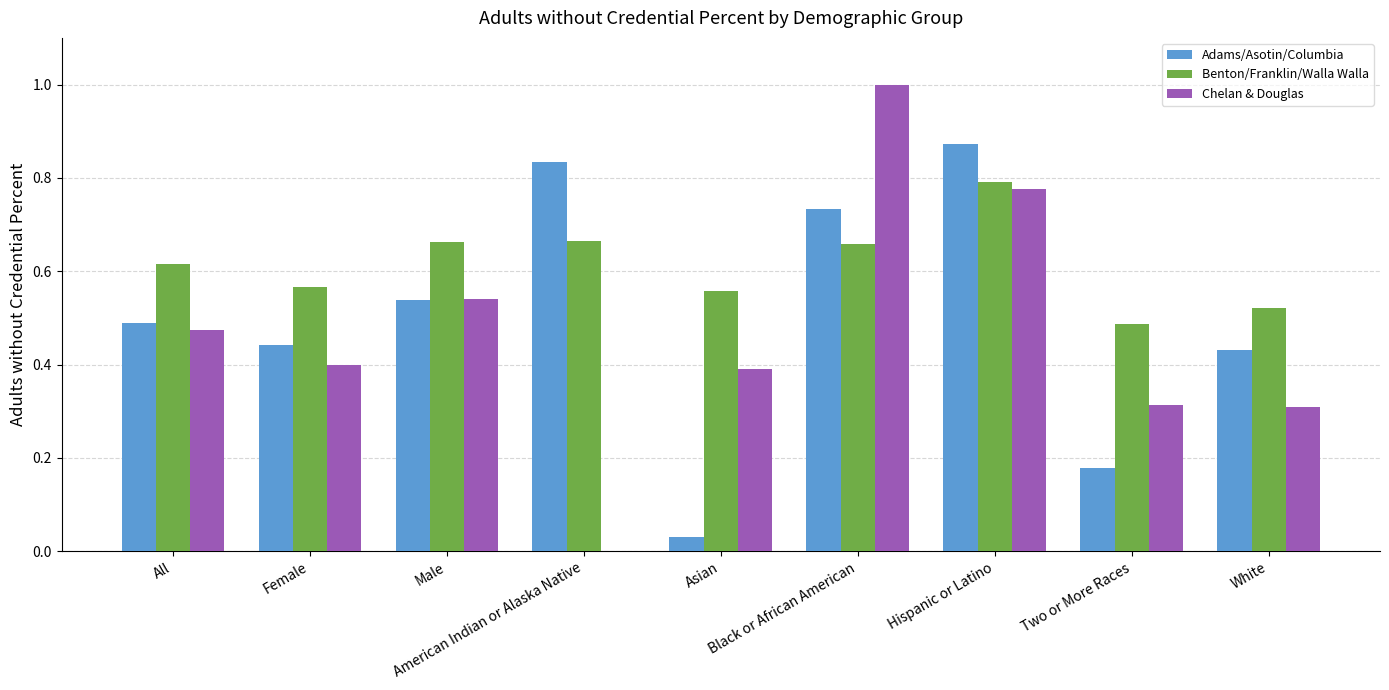

What is the sum of all Benton/Franklin/Walla Walla values?

5.5